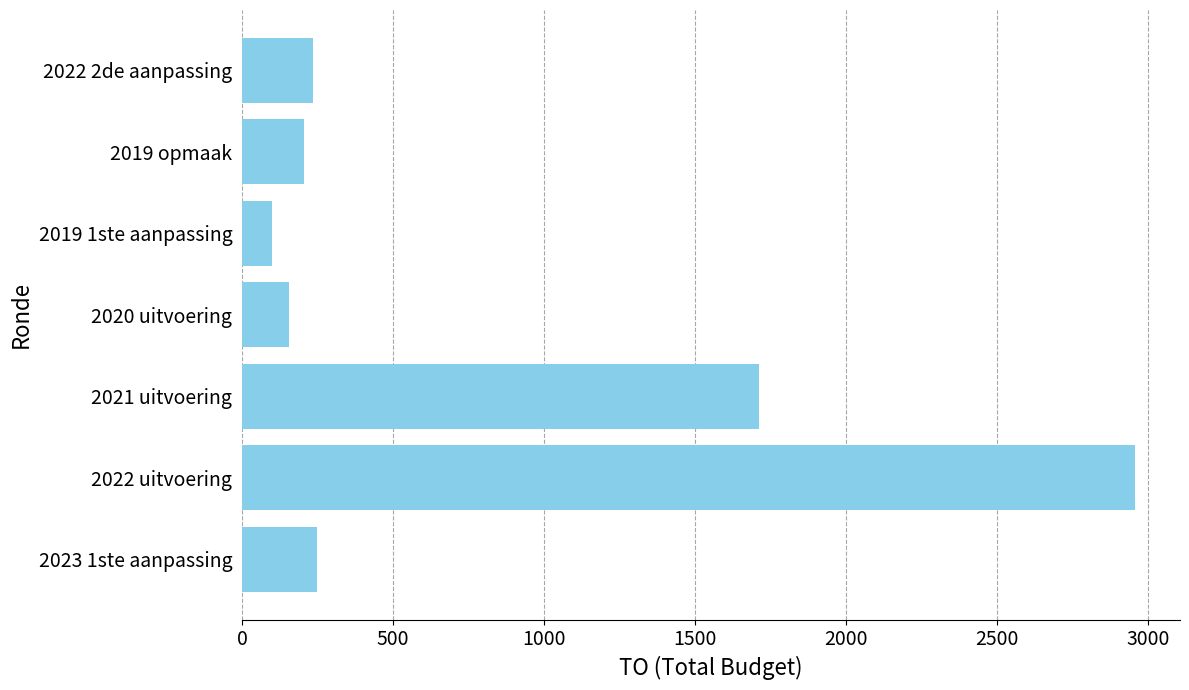

What is the smallest value displayed?

100